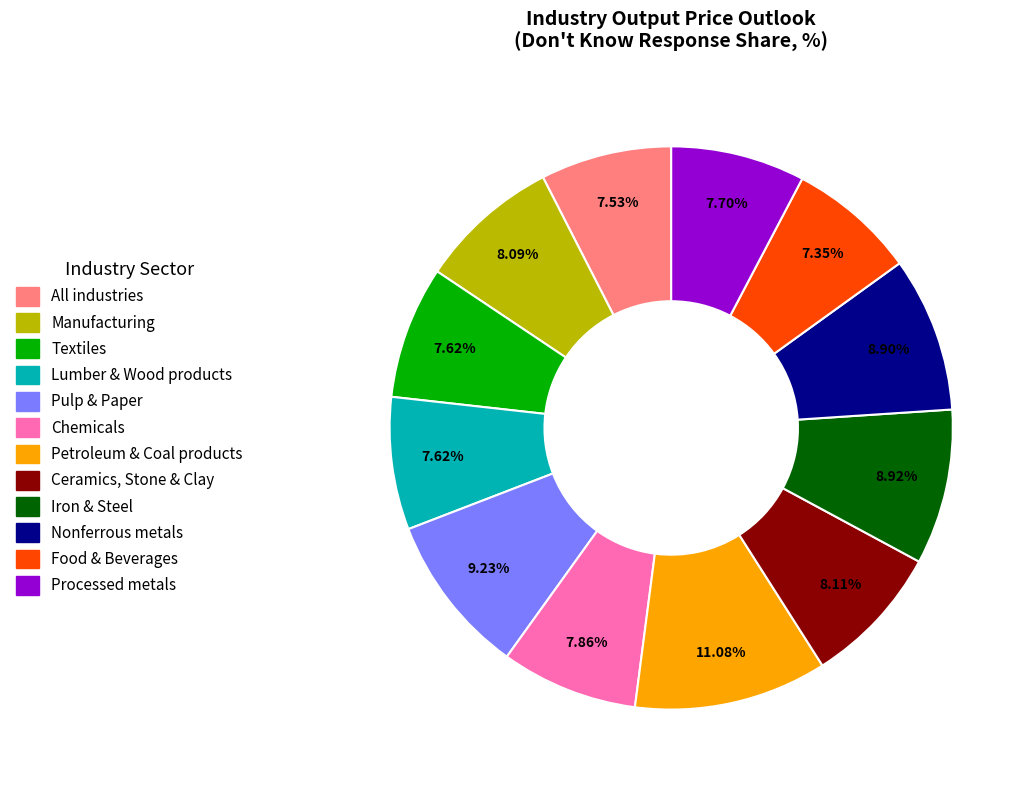

Count the number of slices in the pie.

12